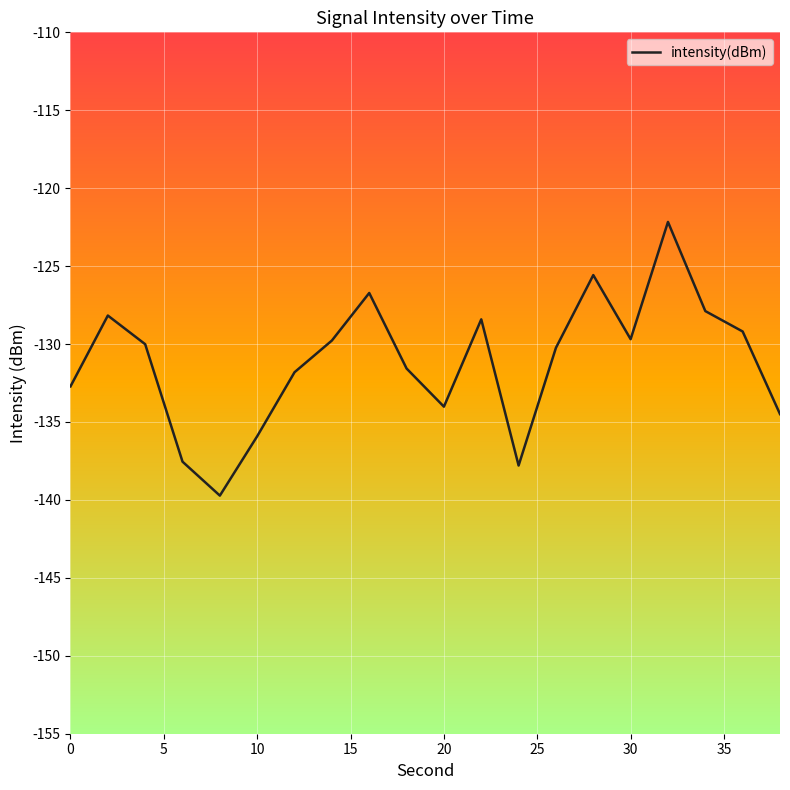

What is the smallest value displayed?

-139.7